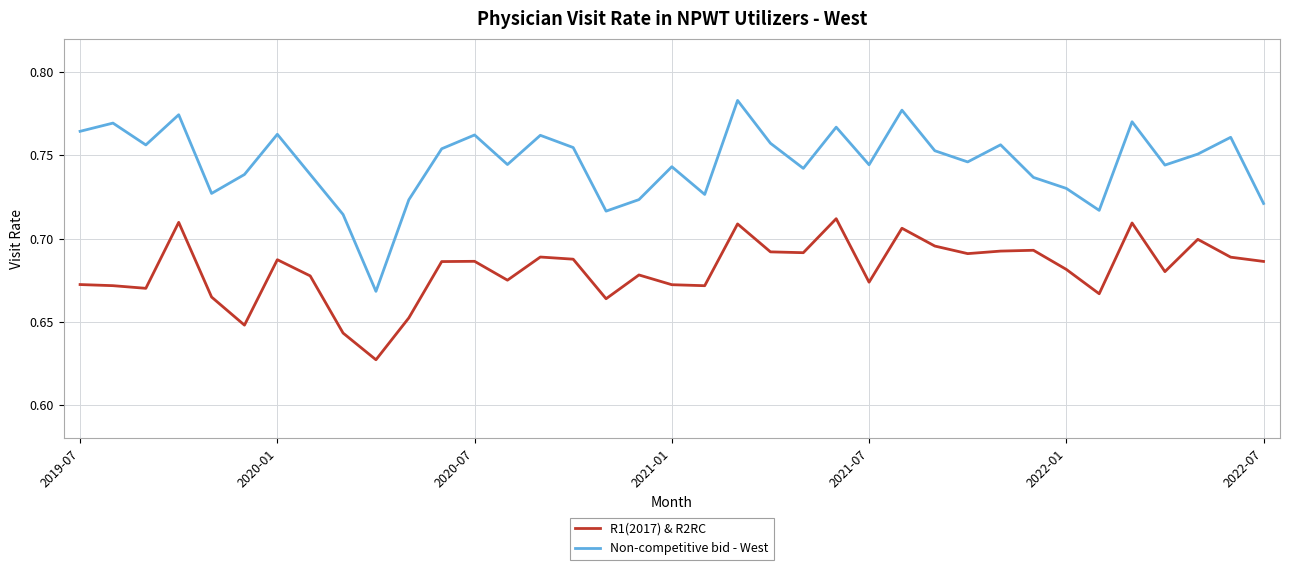

Which series has the largest total across all categories?

Non-competitive bid - West